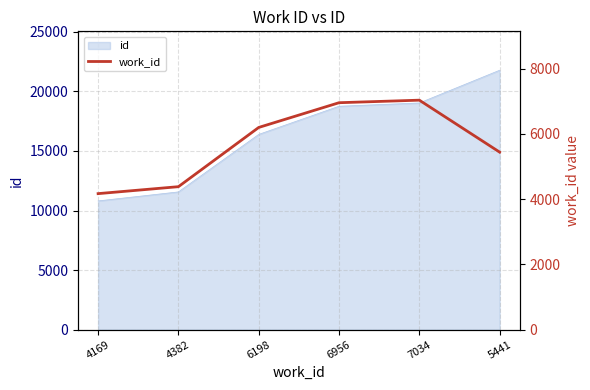

Reading left to right, what are all the values shown in this chart?

4169=4169	4382=4382	6198=6198	6956=6956	7034=7034	5441=5441